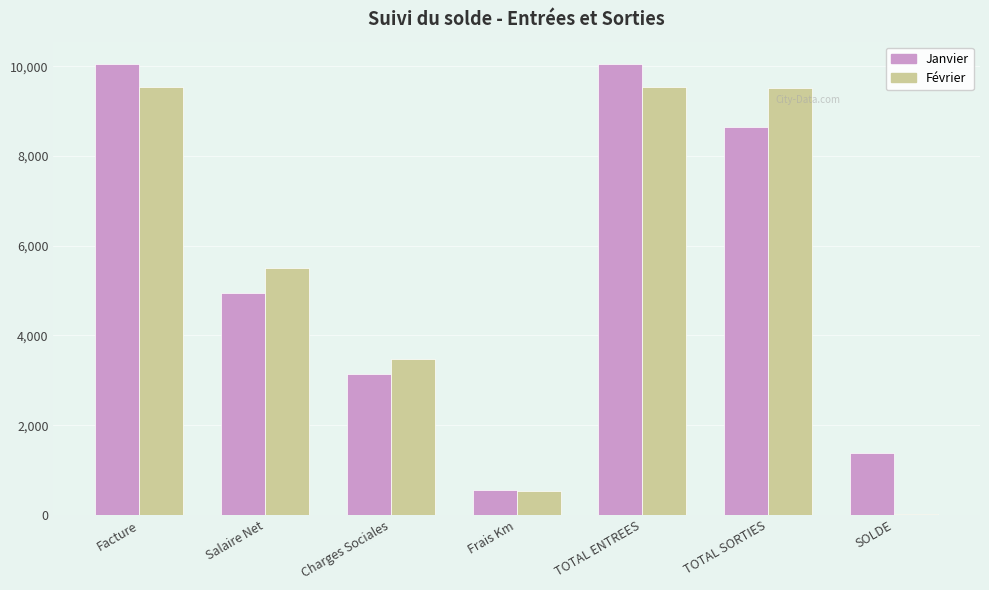

Where is Janvier nearest to the value 5300?

Salaire Net